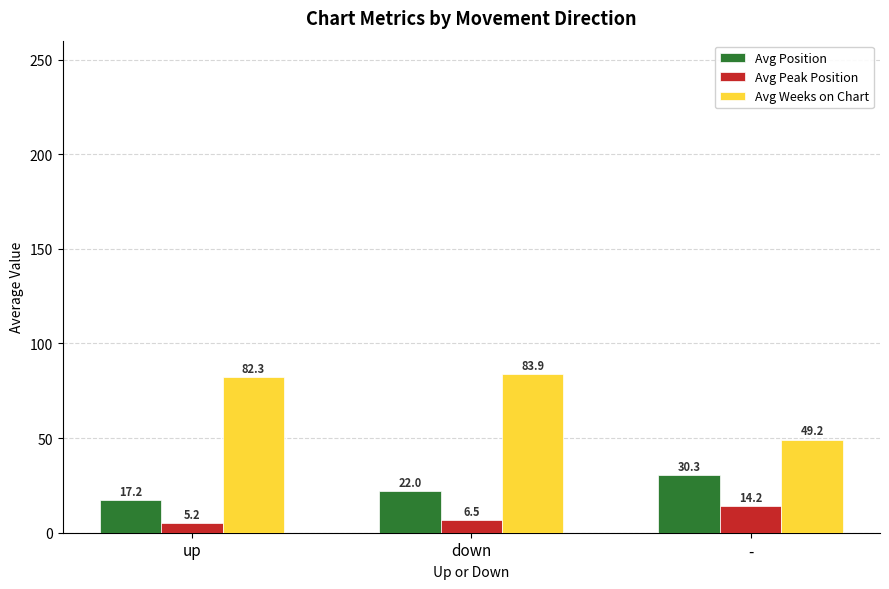

At which label does Avg Weeks on Chart reach its minimum?

-